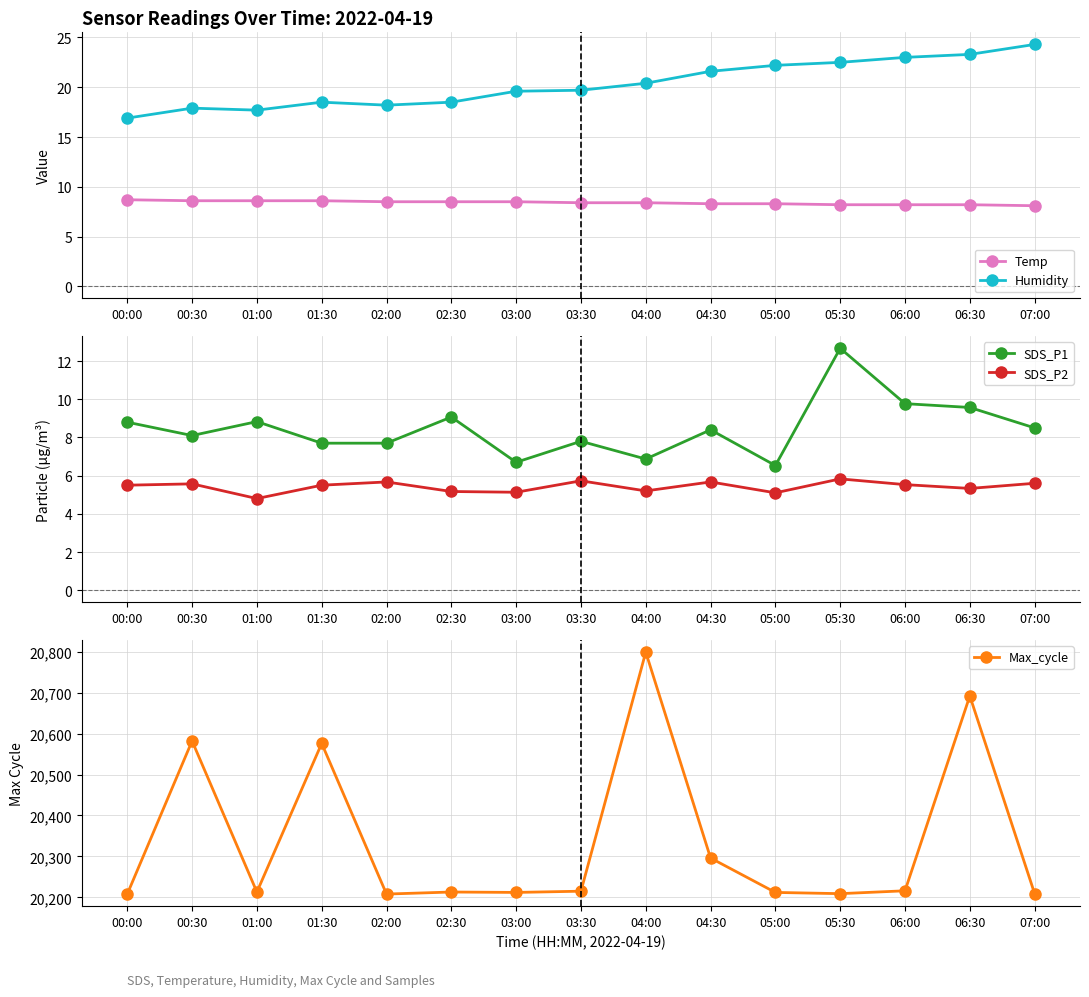

What are all the series names shown in the legend?

Temp, Humidity, SDS_P1, SDS_P2, Max_cycle